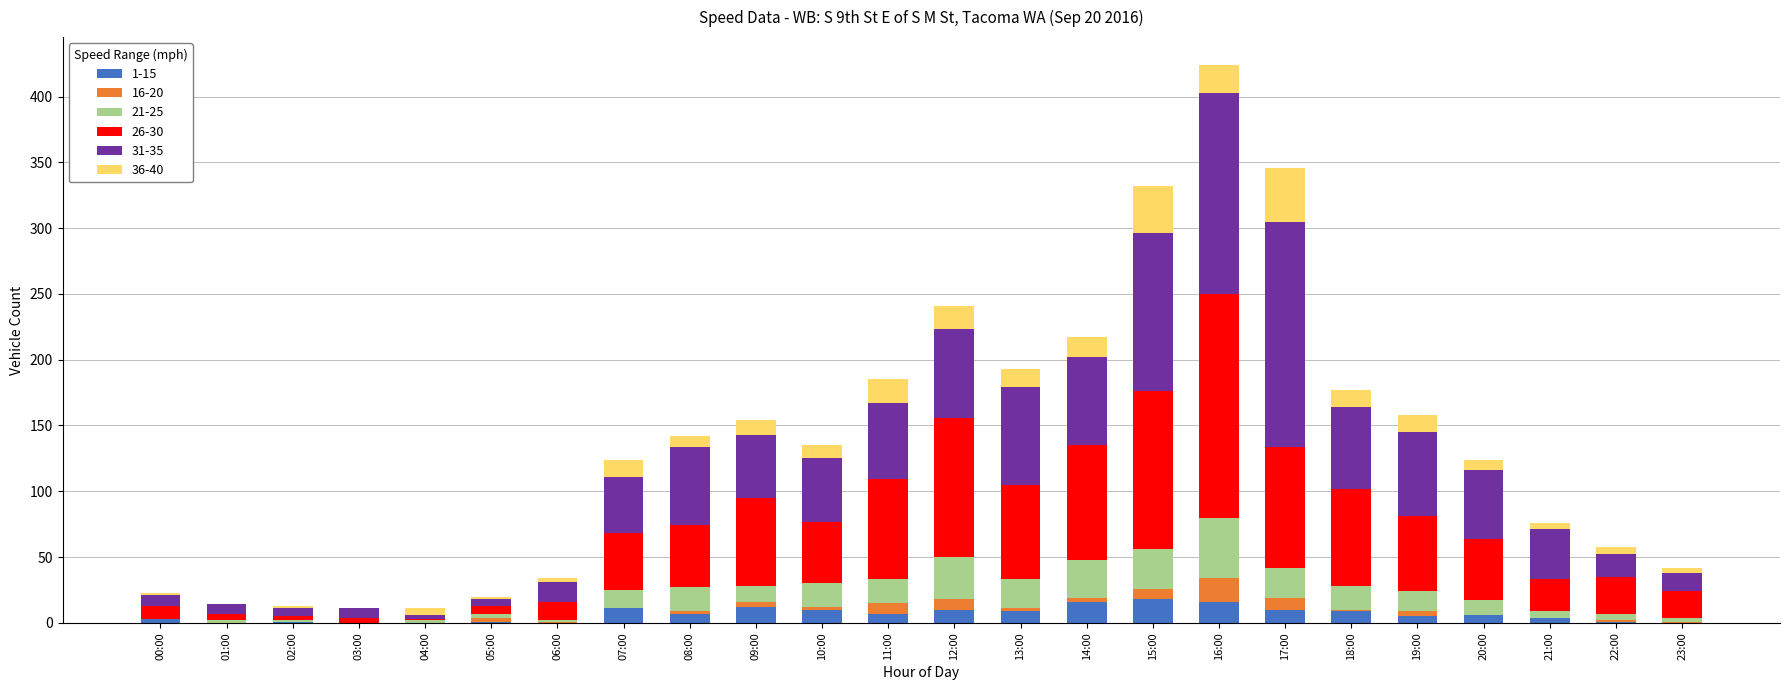

Are the bars grouped side by side (vs. stacked)?

No